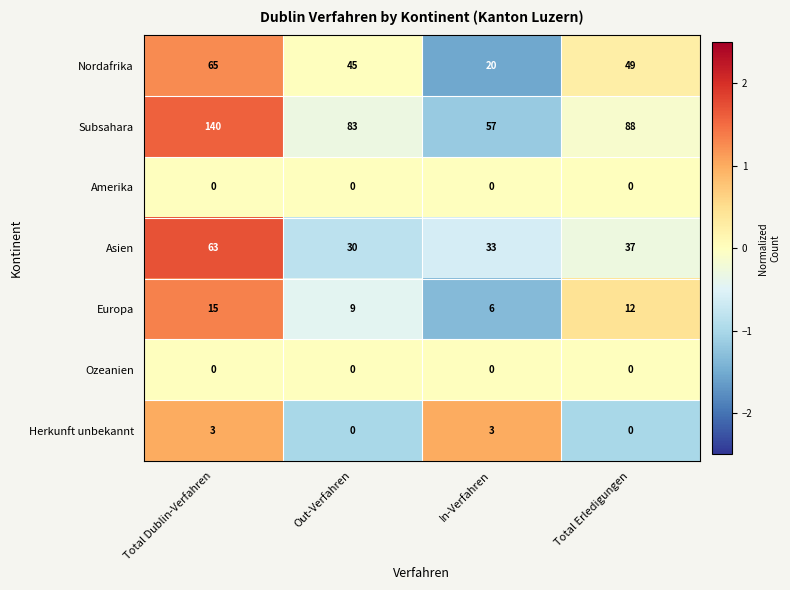

Reading right to left, list all the values displayed in this chart.

Nordafrika: 49	20	45	65
Subsahara: 88	57	83	140
Amerika: 0	0	0	0
Asien: 37	33	30	63
Europa: 12	6	9	15
Ozeanien: 0	0	0	0
Herkunft unbekannt: 0	3	0	3